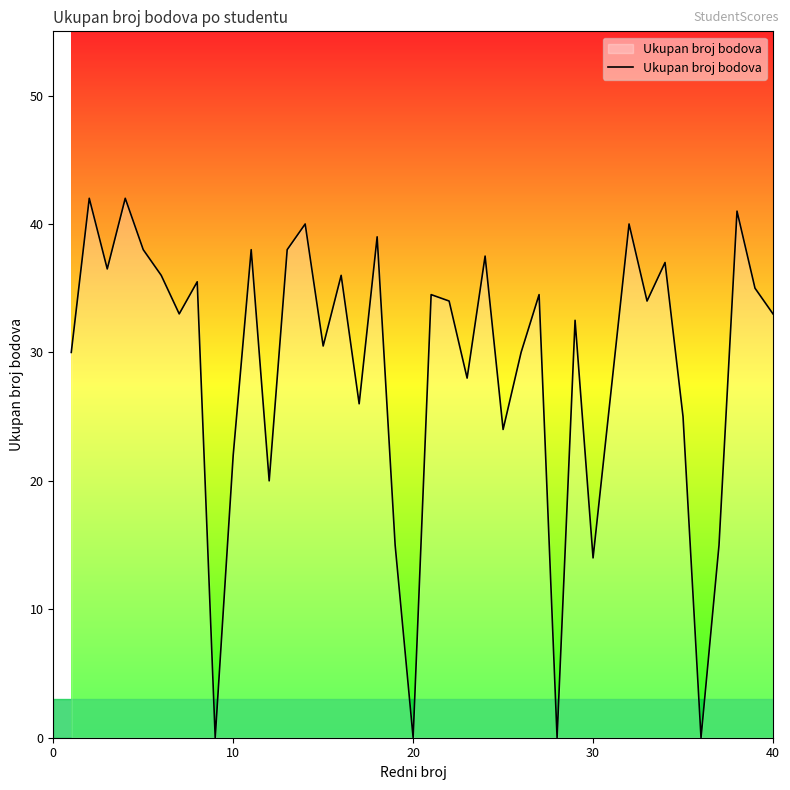

How many interior local valleys (lower than both neighbors) does the data have?

13